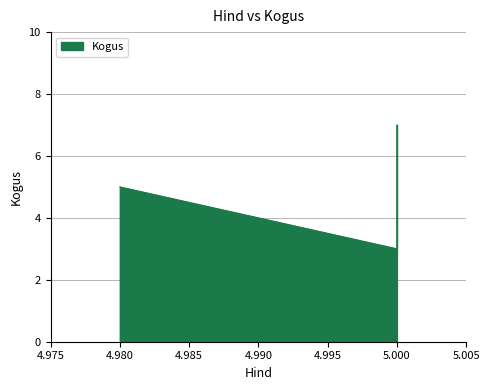

List the labels in order of value, smallest first.

5.0, 4.98, 5.0